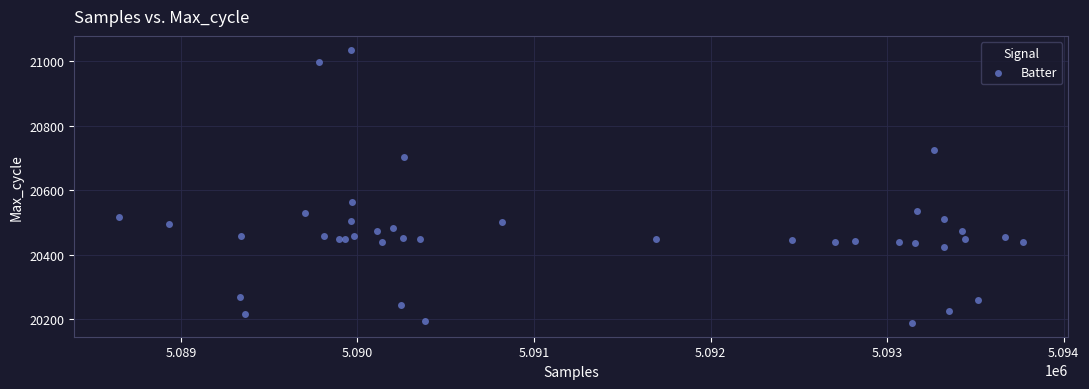

What Y value in the scatter plot is closest to 20612?

20564